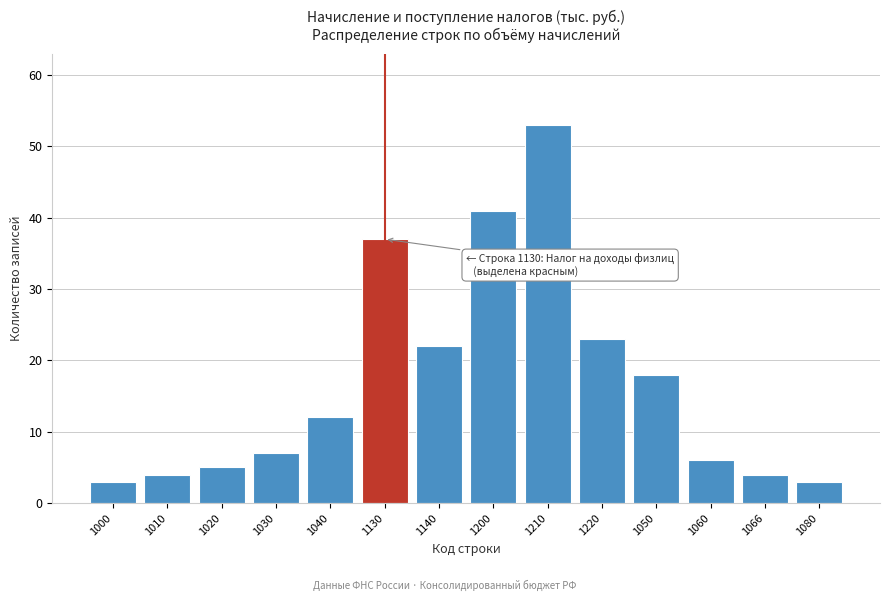

Reading left to right, list all the values displayed in this chart.

3	4	5	7	12	37	22	41	53	23	18	6	4	3